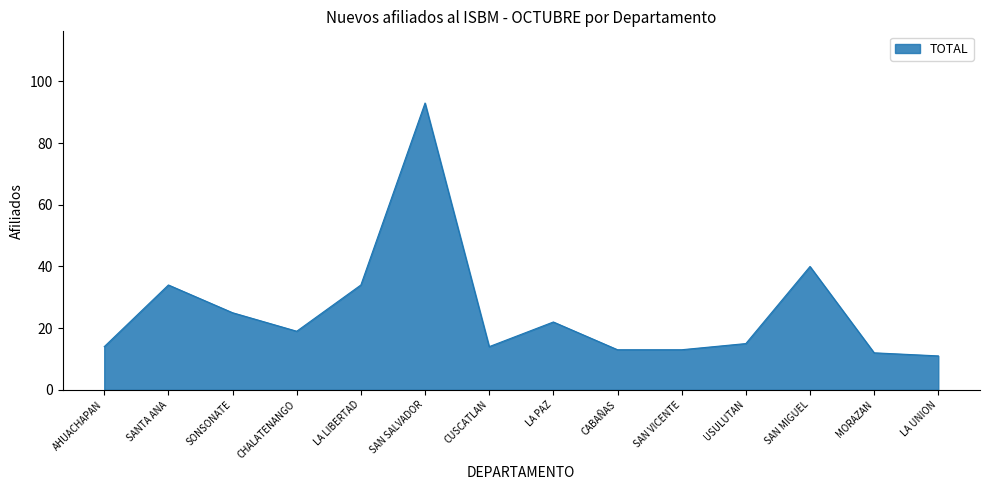

What position from the left is CUSCATLAN?

7